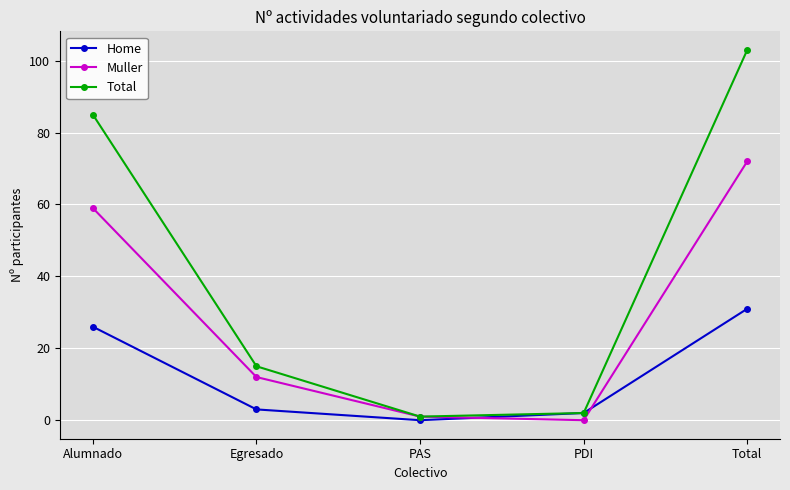

List the labels in order of Home value, smallest first.

PAS, PDI, Egresado, Alumnado, Total